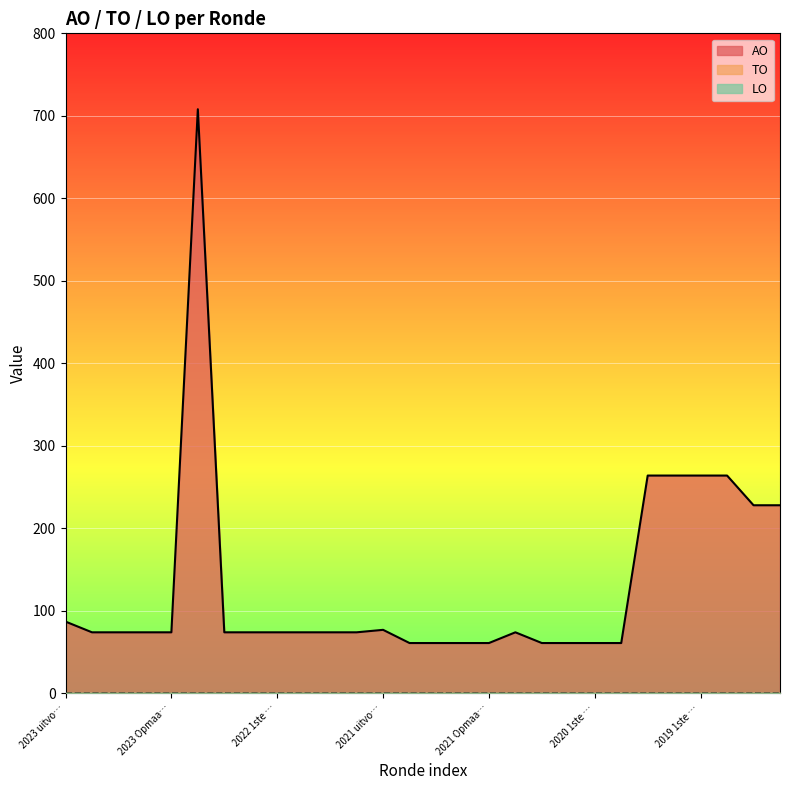

Between 2022 1ste aanpassing goedgekeurd and 2020 Opmaak ontwerp, which series saw the biggest shift?

AO